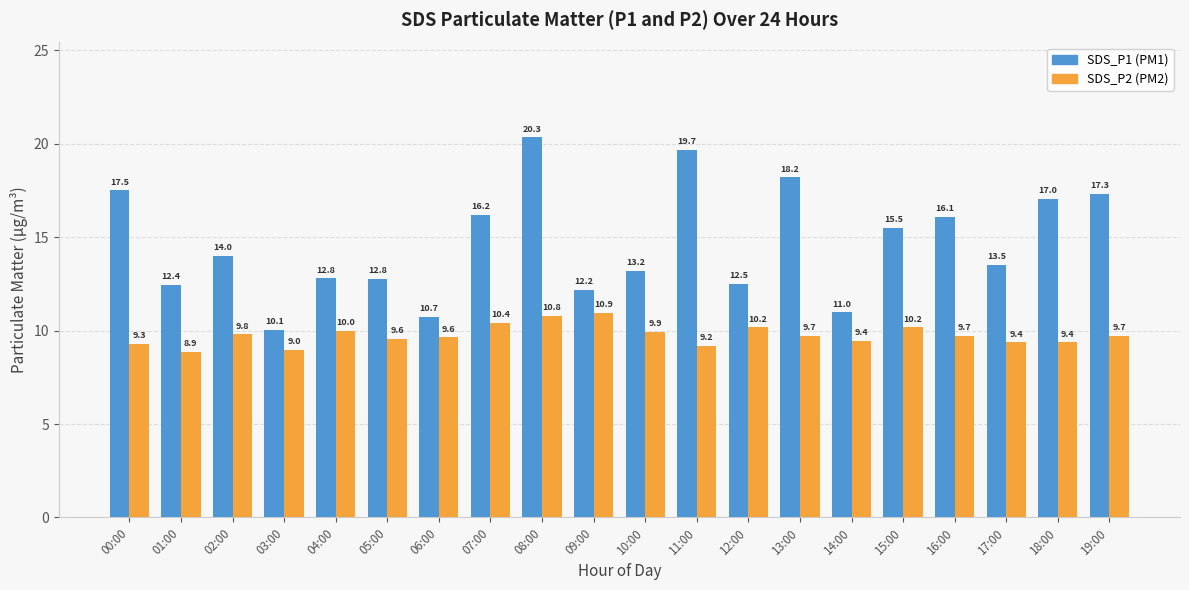

How many bars are there in each group?

2